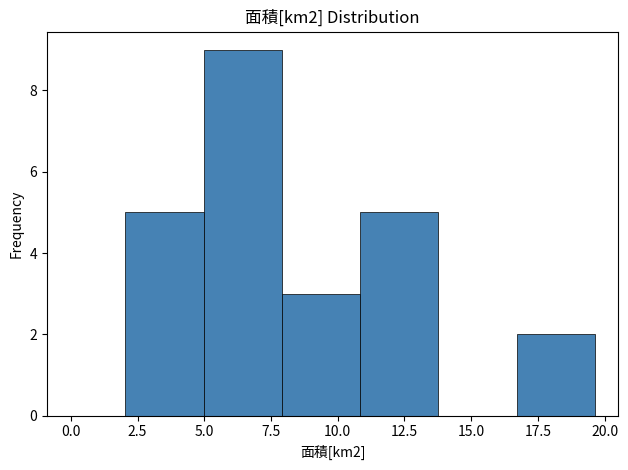

Reading left to right, transcribe this chart: for each bar, give the range it covers on the x-axis and its height. Neither the bar edges nor the heights are printed on the chart, so give them approximately, as read against the axes.

2.0 to 5.0: 5
5.0 to 8.0: 9
8.0 to 11.0: 3
11.0 to 14.0: 5
14.0 to 16.5: 0
16.5 to 19.5: 2